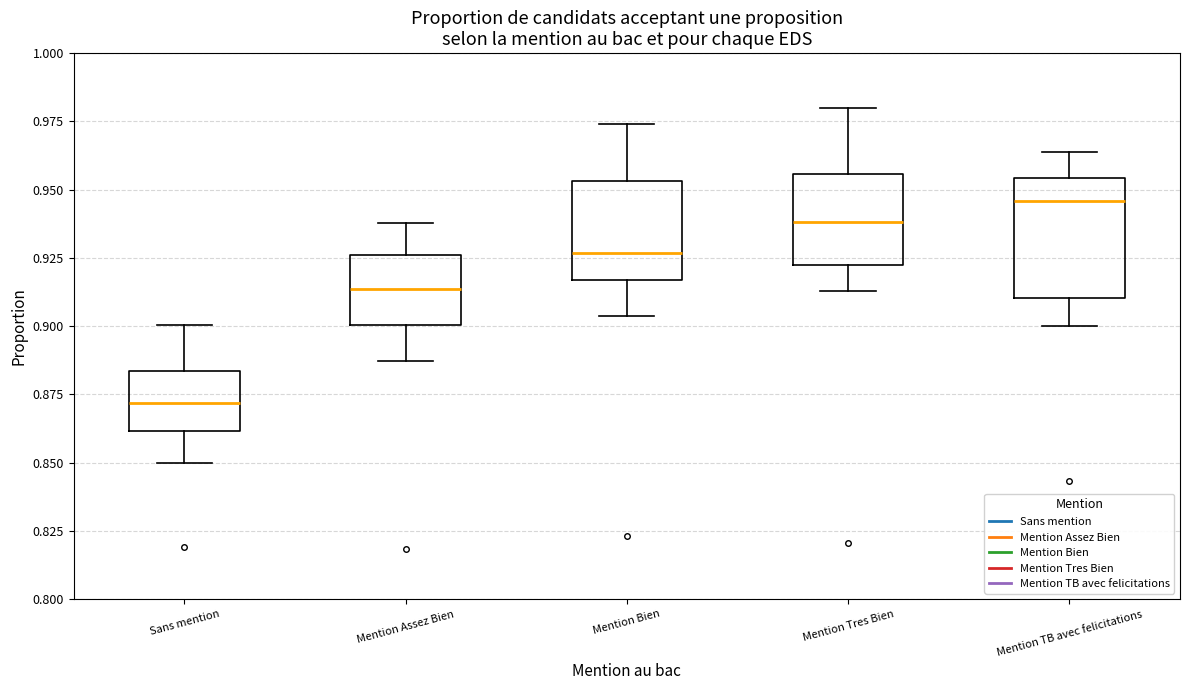

Reading left to right, read every box against the y-axis: the position of its median line, the range the box covers, and the ends of its whiskers. The values are not printed on the chart, so give them approximately, as read against the axis.

Sans mention: median 0.870, box 0.860 to 0.885, whiskers 0.850 to 0.900
Mention Assez Bien: median 0.915, box 0.900 to 0.925, whiskers 0.885 to 0.940
Mention Bien: median 0.925, box 0.915 to 0.955, whiskers 0.905 to 0.975
Mention Tres Bien: median 0.940, box 0.920 to 0.955, whiskers 0.915 to 0.980
Mention TB avec felicitations: median 0.945, box 0.910 to 0.955, whiskers 0.900 to 0.965